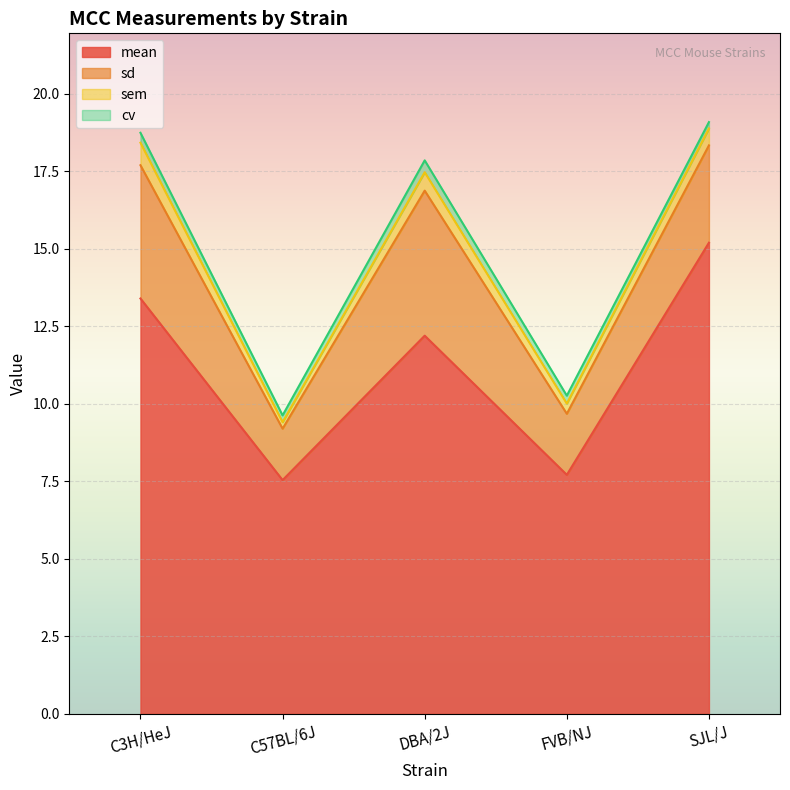

Rank the series at FVB/NJ from lowest to highest value.

cv, sem, sd, mean